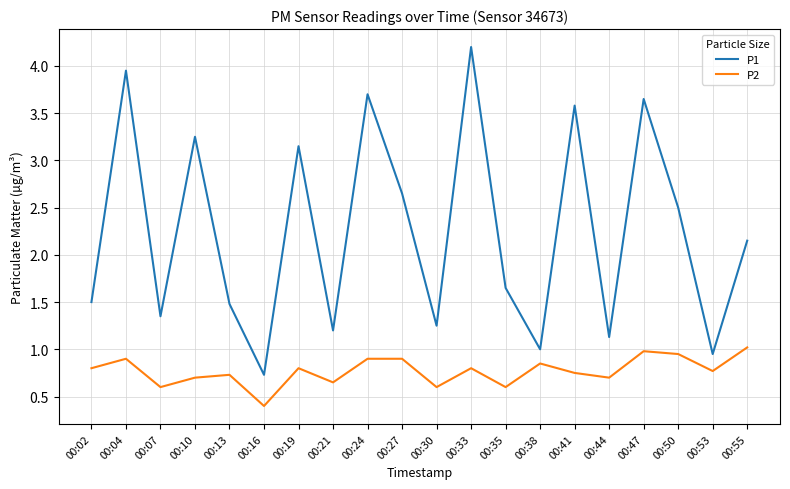

What is the total value across all series at 00:07?

2.0